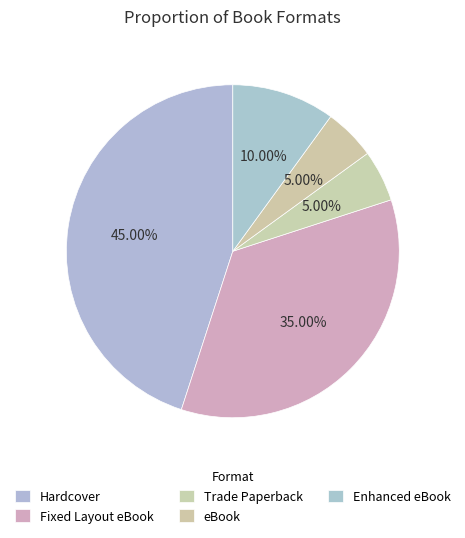

To the nearest percent, what percentage of the pie is eBook?

5%